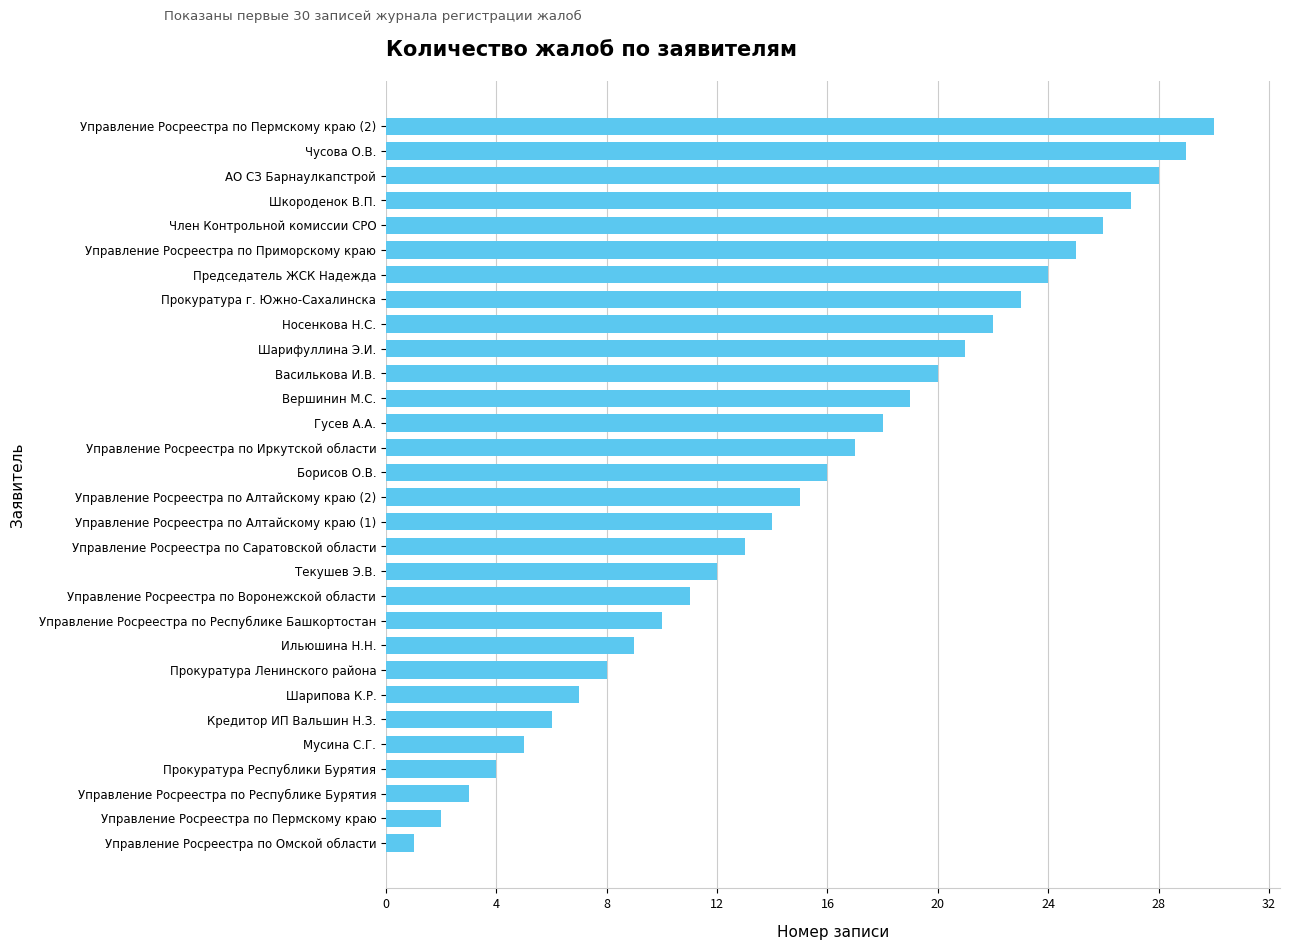

List the labels in order of value, smallest first.

Управление Росреестра по Омской области, Управление Росреестра по Пермскому краю, Управление Росреестра по Республике Бурятия, Прокуратура Республики Бурятия, Мусина С.Г., Кредитор ИП Вальшин Н.З., Шарипова К.Р., Прокуратура Ленинского района, Ильюшина Н.Н., Управление Росреестра по Республике Башкортостан, Управление Росреестра по Воронежской области, Текушев Э.В., Управление Росреестра по Саратовской области, Управление Росреестра по Алтайскому краю (1), Управление Росреестра по Алтайскому краю (2), Борисов О.В., Управление Росреестра по Иркутской области, Гусев А.А., Вершинин М.С., Василькова И.В., Шарифуллина Э.И., Носенкова Н.С., Прокуратура г. Южно-Сахалинска, Председатель ЖСК Надежда, Управление Росреестра по Приморскому краю, Член Контрольной комиссии СРО, Шкороденок В.П., АО СЗ Барнаулкапстрой, Чусова О.В., Управление Росреестра по Пермскому краю (2)